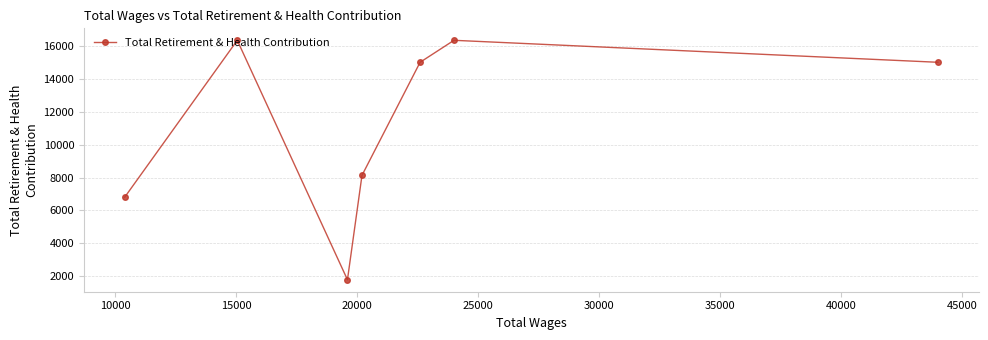

What is the value of the 3rd point from the left?

1778